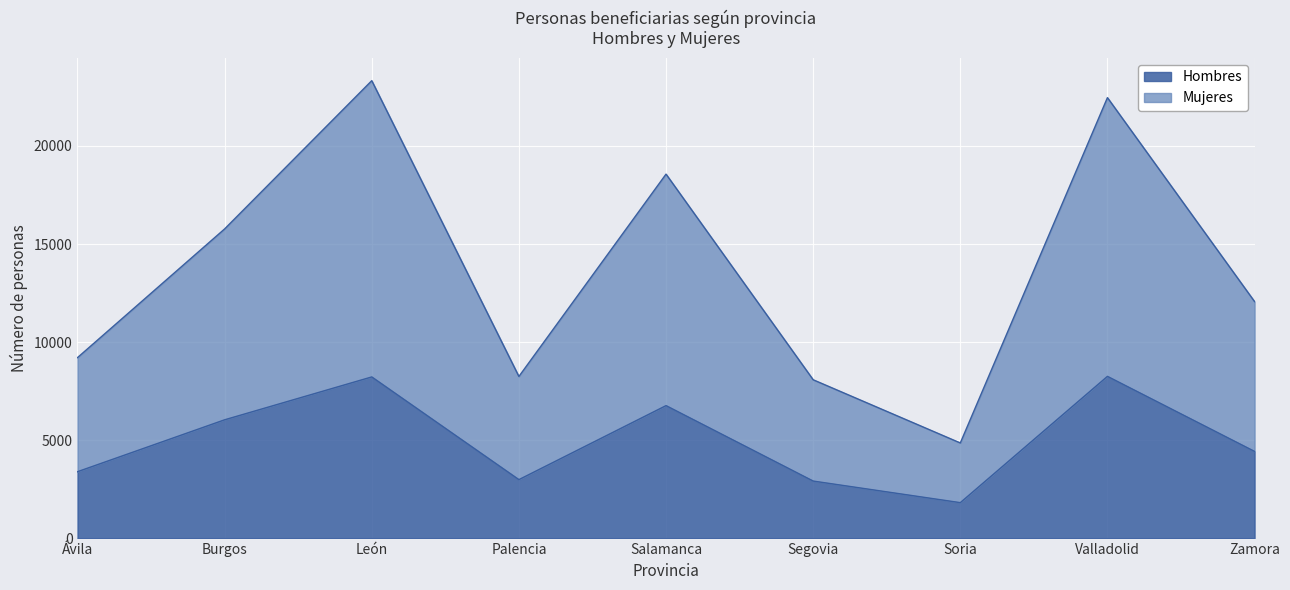

Where does the Mujeres series first go above 12065?

Burgos